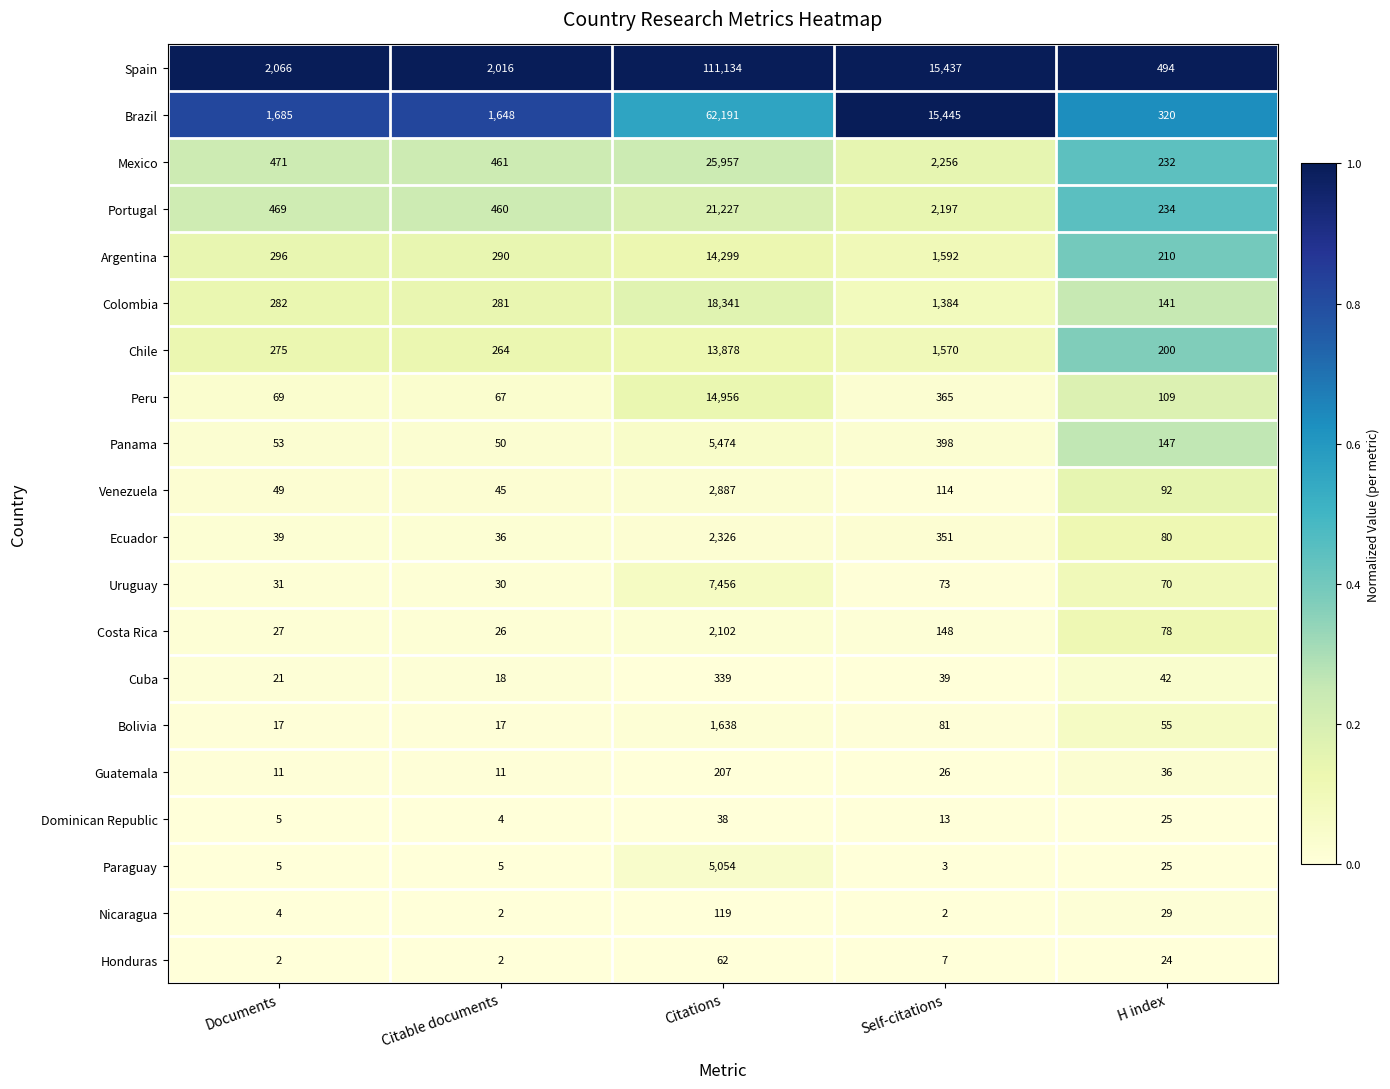

The value of Paraguay at Documents is 3. True or false?

False